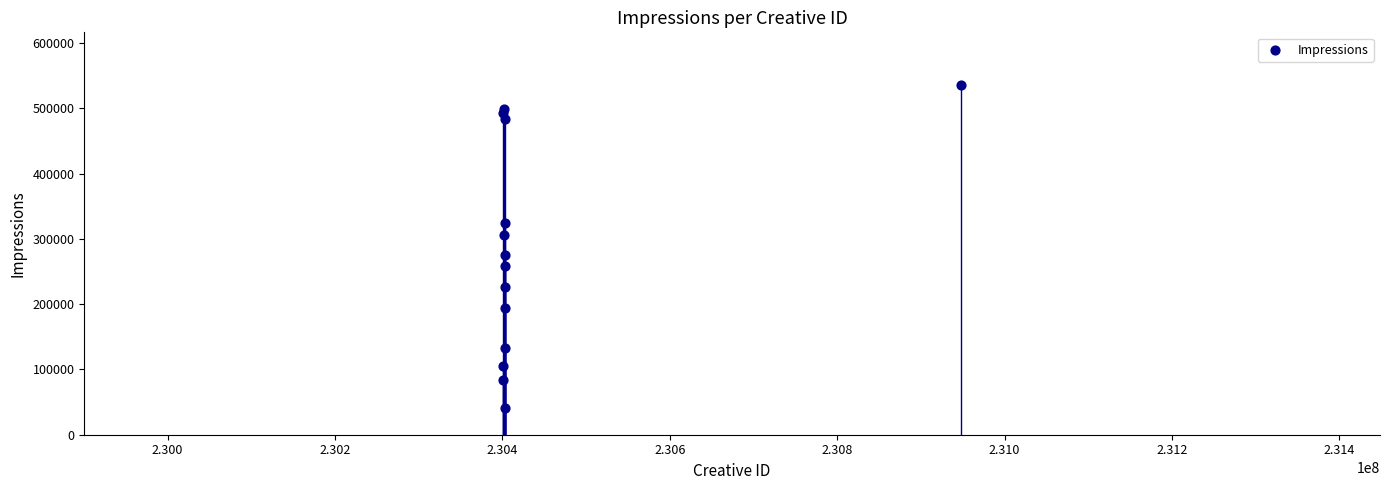

What is the range of X values (max minus min)?

547907